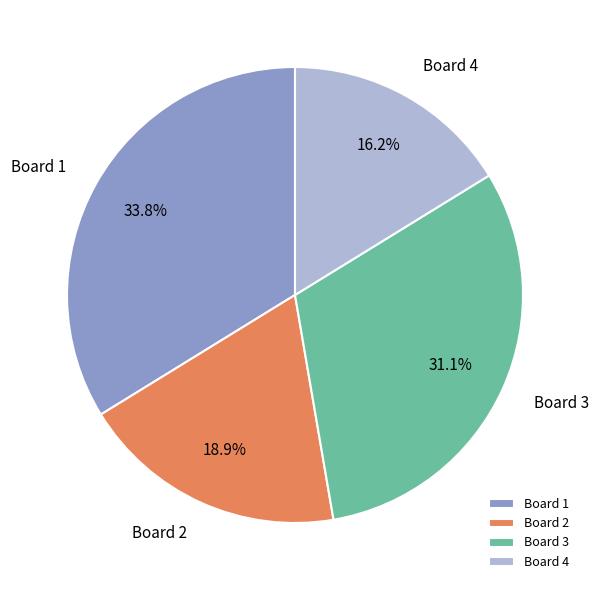

What is the smallest slice in the pie chart?

Board 4